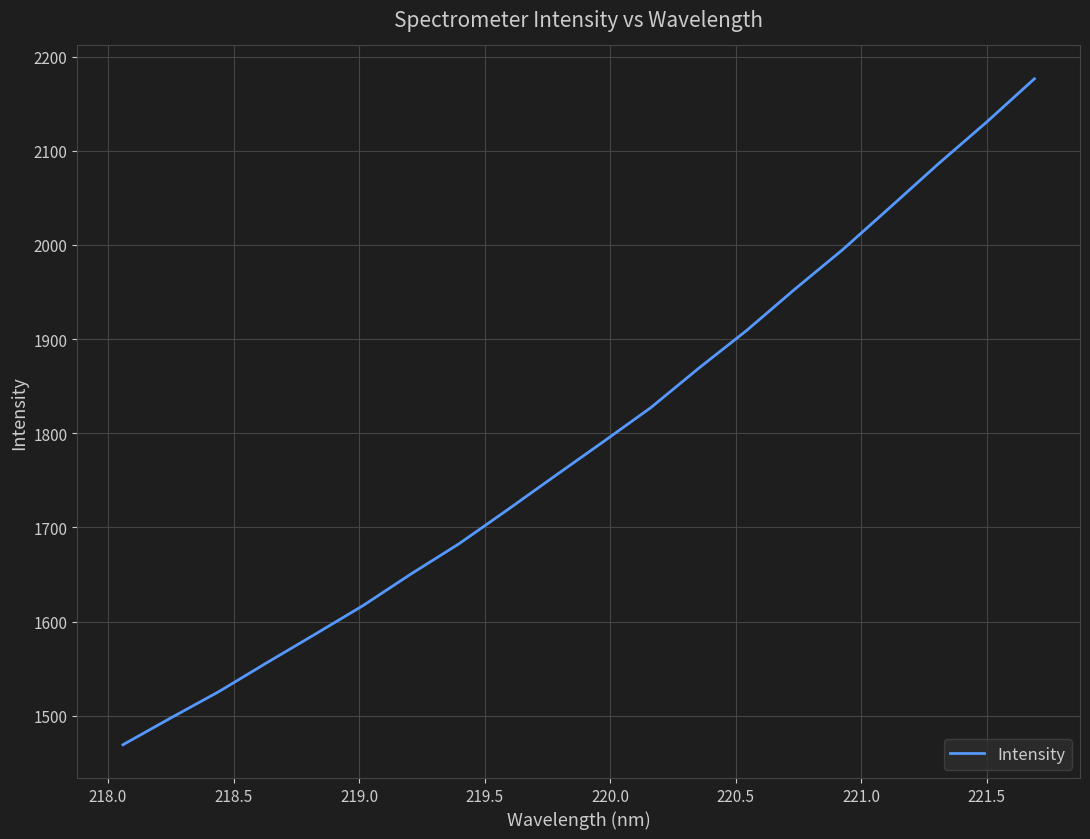

What is the difference between the maximum and minimum values?

707.1